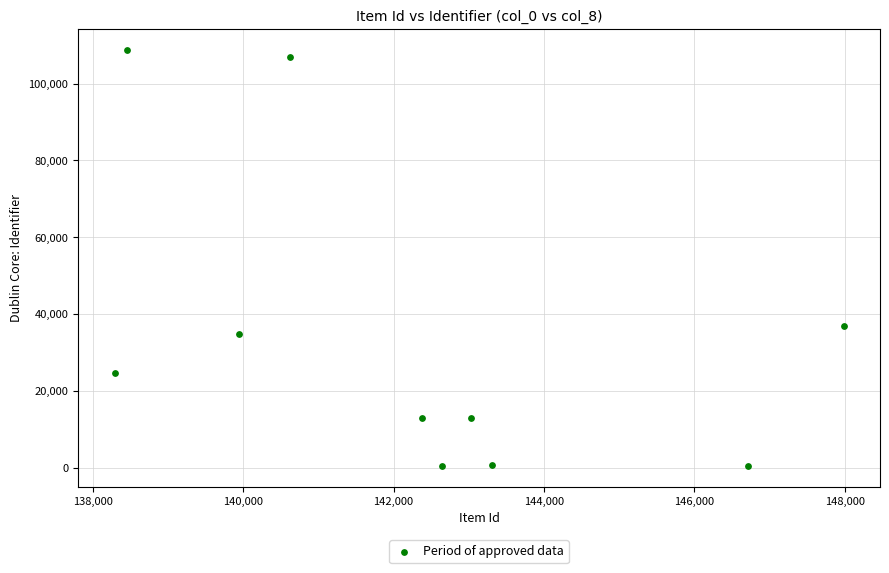

What Y value in the scatter plot is closest to 54619?

36987